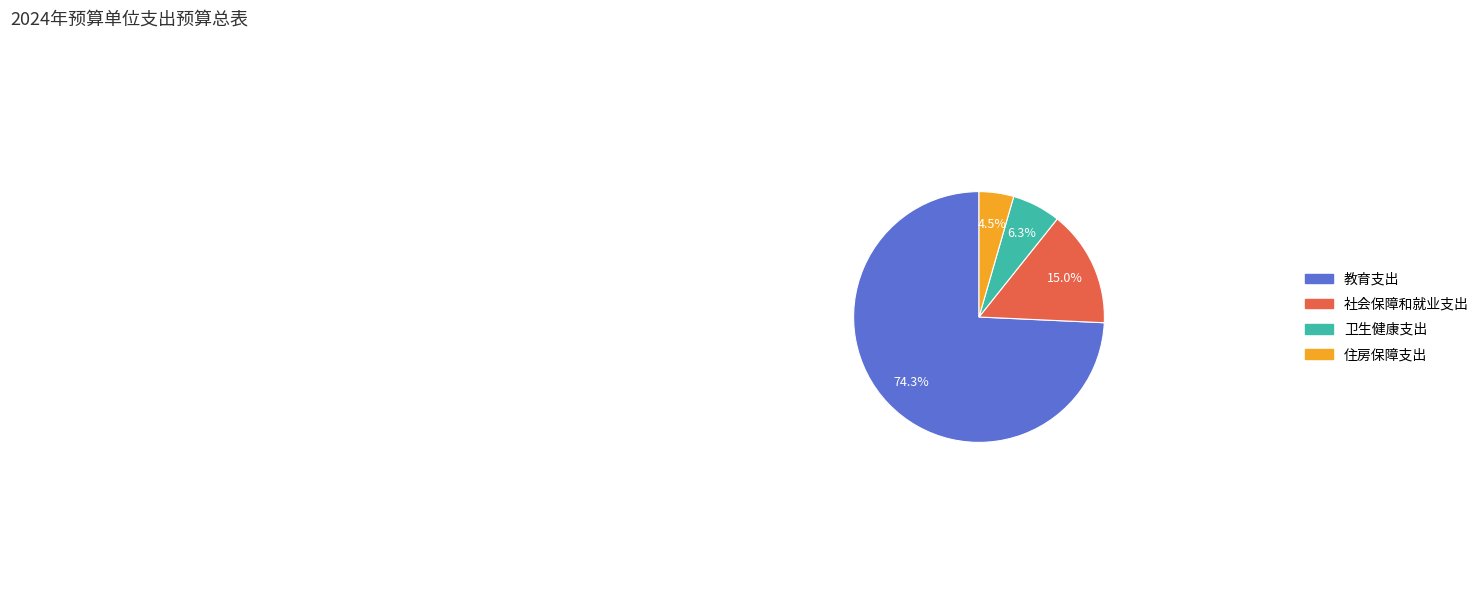

Count the number of slices in the pie.

4